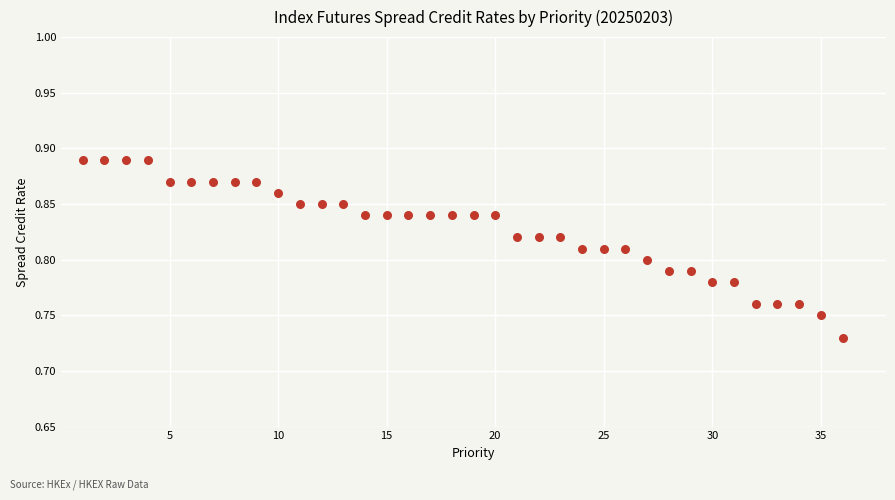

What is the range of X values (max minus min)?

35.0